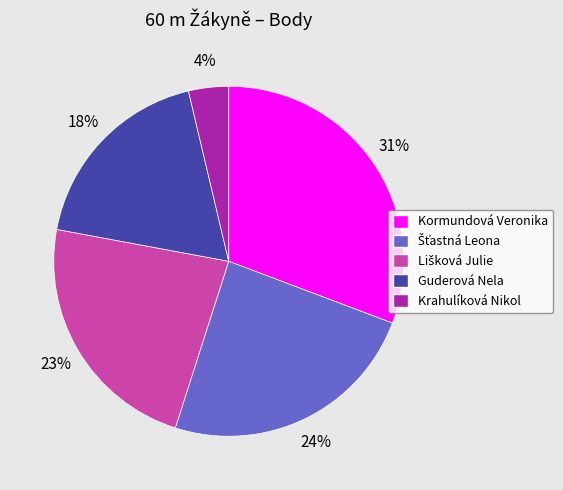

How many segments does this pie chart have?

5